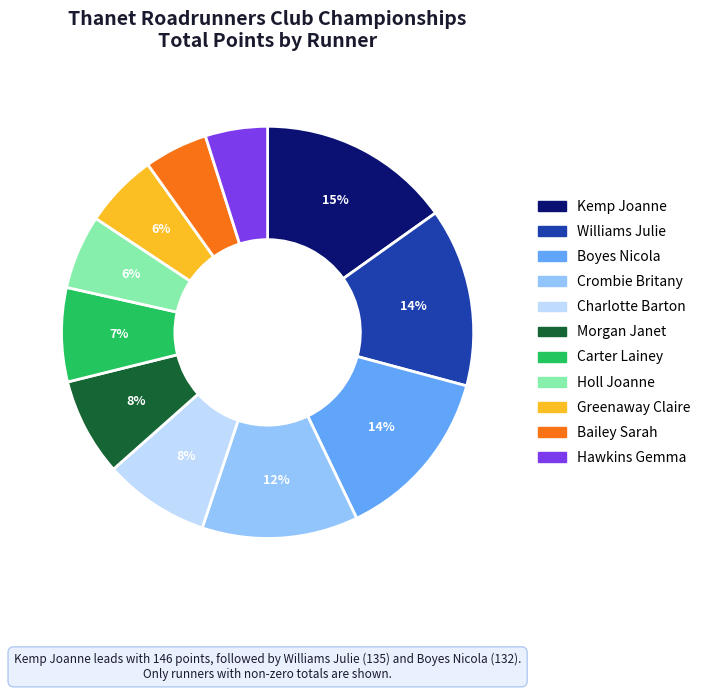

To the nearest percent, what is the combined percentage of Bailey Sarah and Williams Julie?

19%